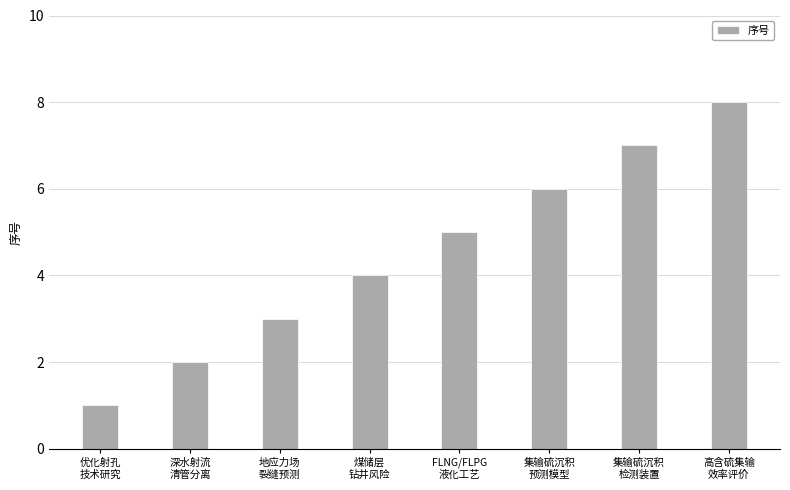

Between 地应力场
裂缝预测 and 煤储层
钻井风险, which is larger?

煤储层
钻井风险